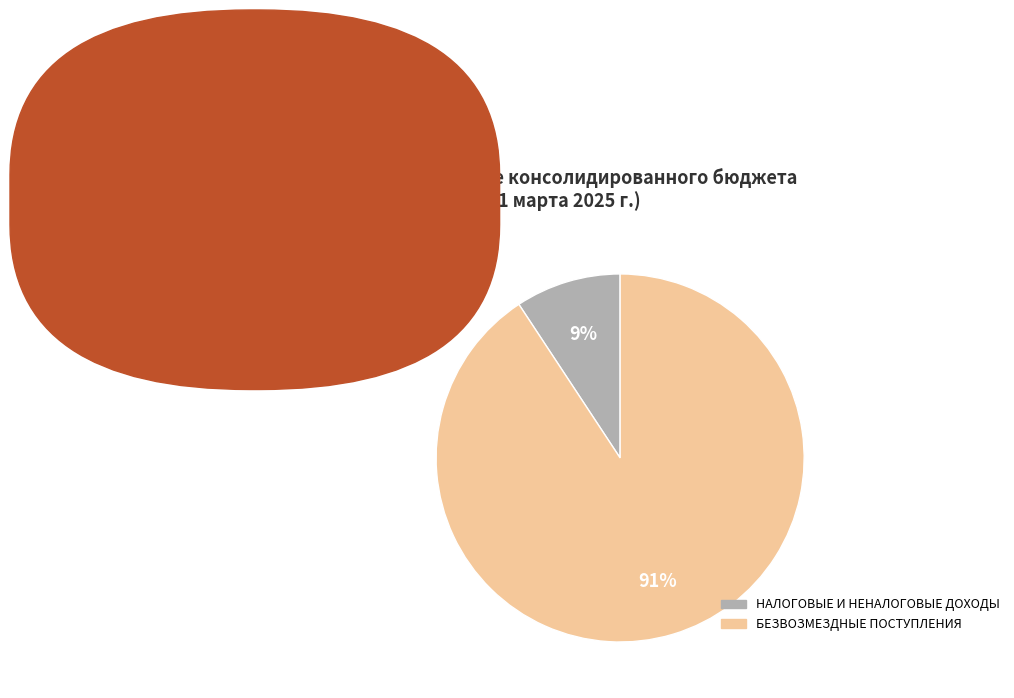

Do БЕЗВОЗМЕЗДНЫЕ ПОСТУПЛЕНИЯ and НАЛОГОВЫЕ И НЕНАЛОГОВЫЕ ДОХОДЫ together represent more than half of the pie?

Yes